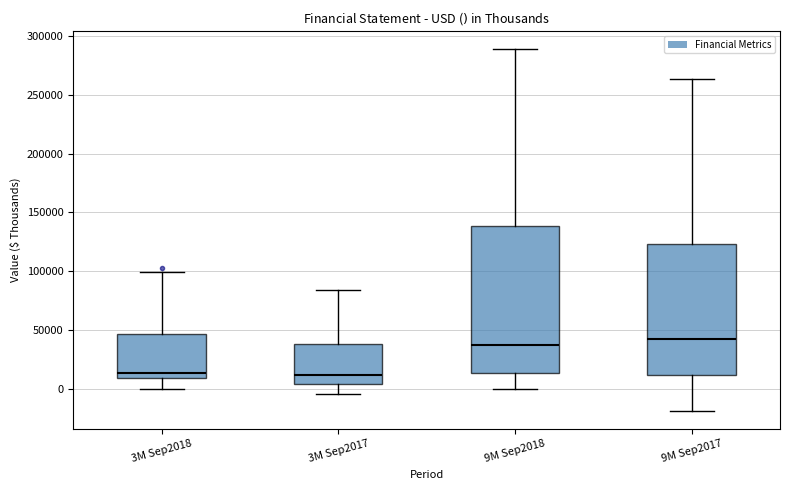

Where is the lower edge of the box for 3M Sep2018 on the y-axis? The values are not printed on the chart, so give them approximately, as read against the axis.

10000